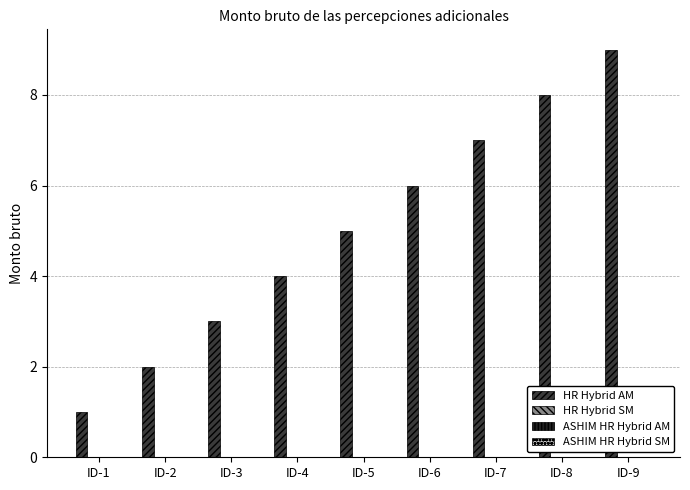

What is the maximum value shown in the chart?

9